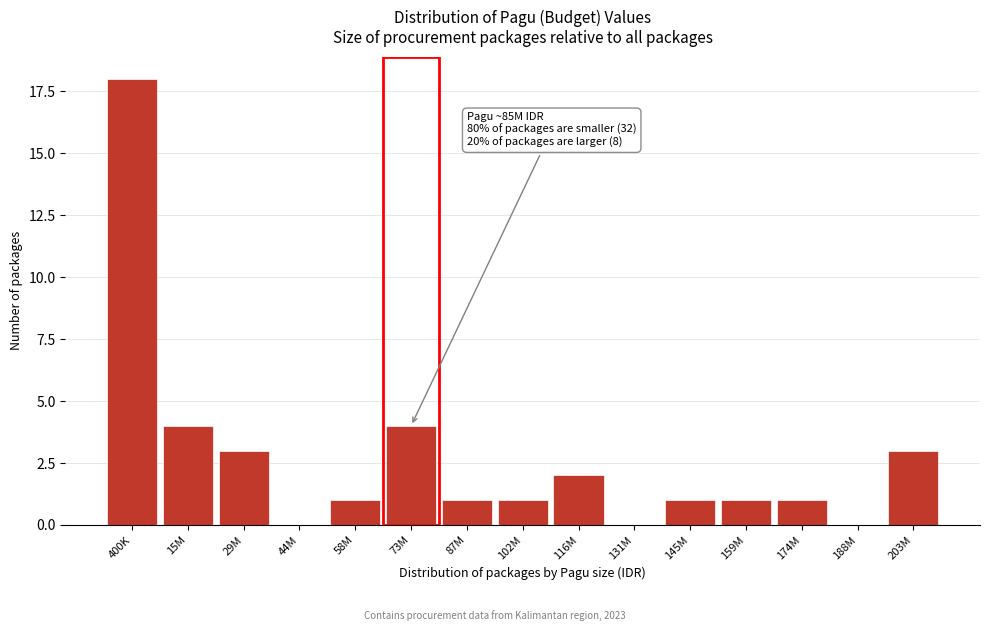

Reading right to left, extract all data points from this chart.

203M=3	188M=0	174M=1	159M=1	145M=1	131M=0	116M=2	102M=1	87M=1	73M=4	58M=1	44M=0	29M=3	15M=4	400K=18